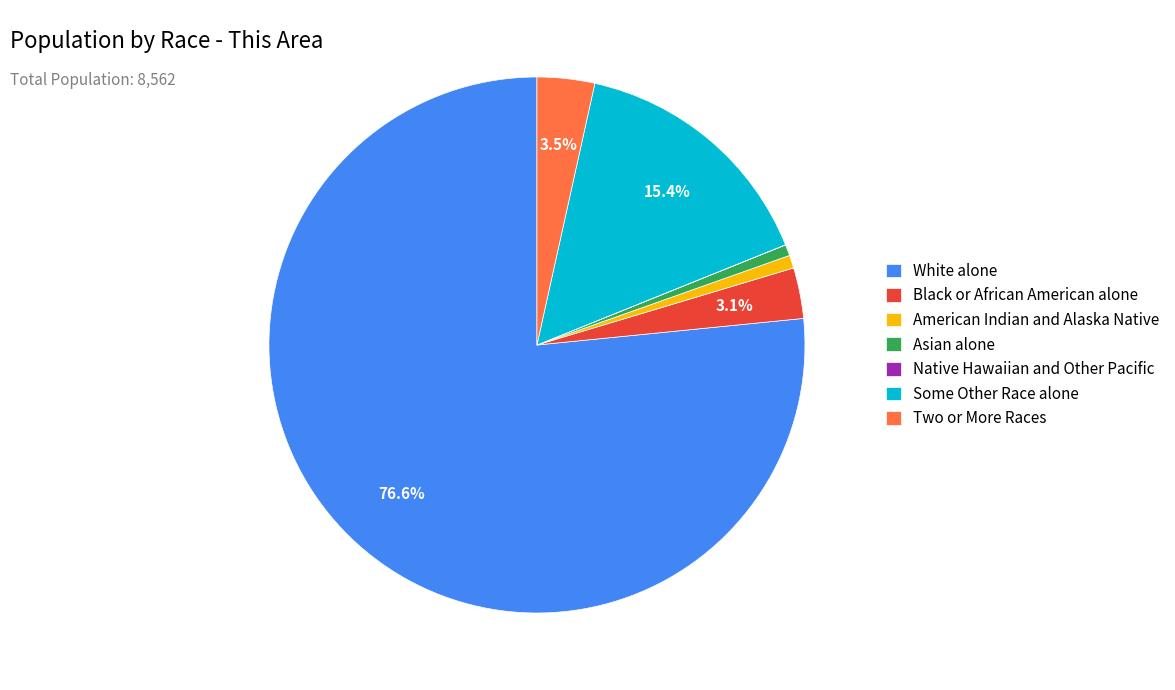

Which slice is the largest?

White alone